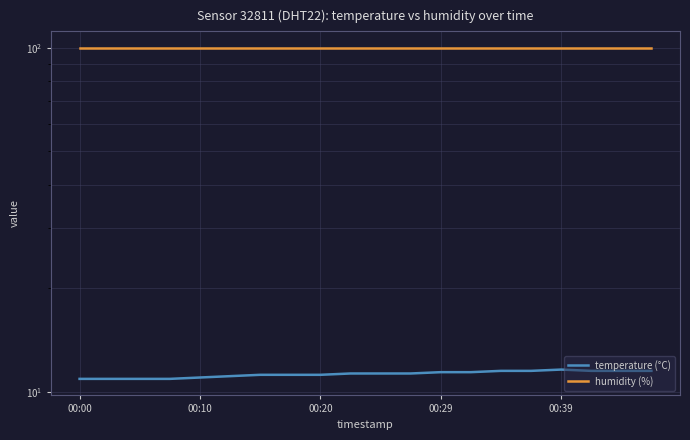

Which series has the largest total across all categories?

humidity (%)